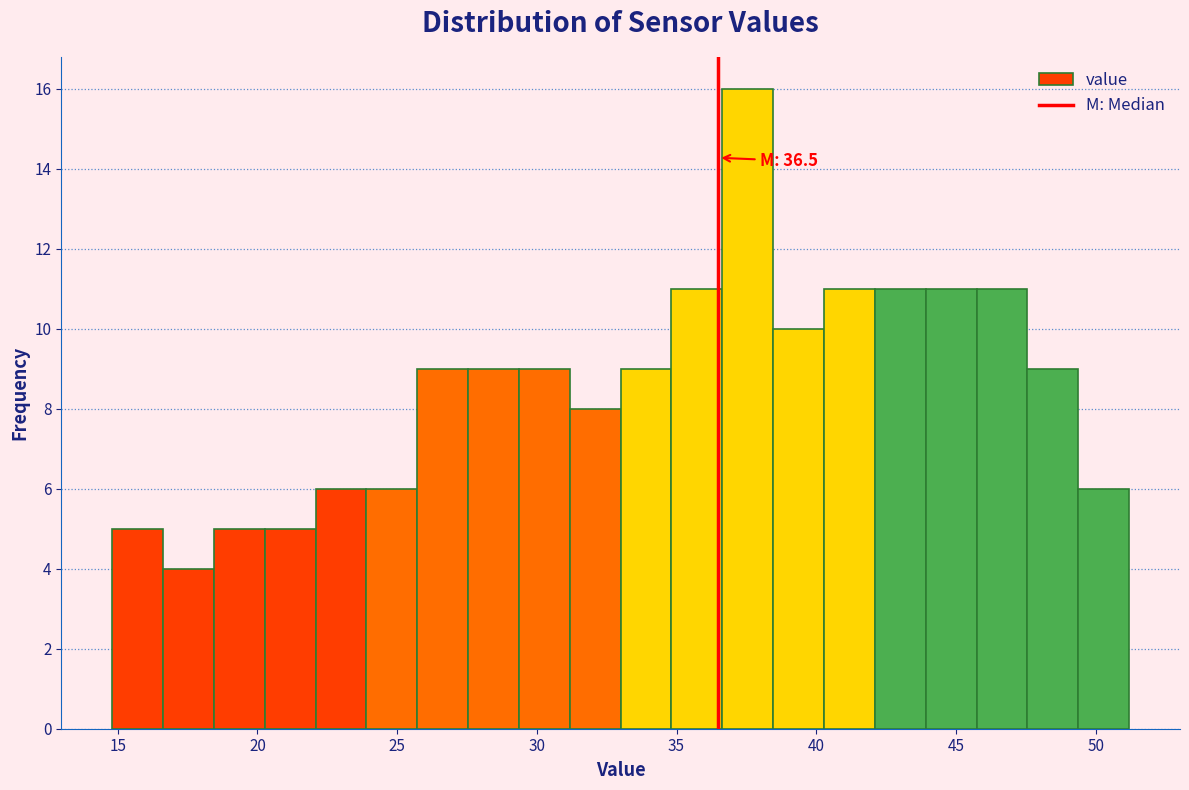

Read against the x-axis, roughly where is the centre of the tallest bar?

37.5